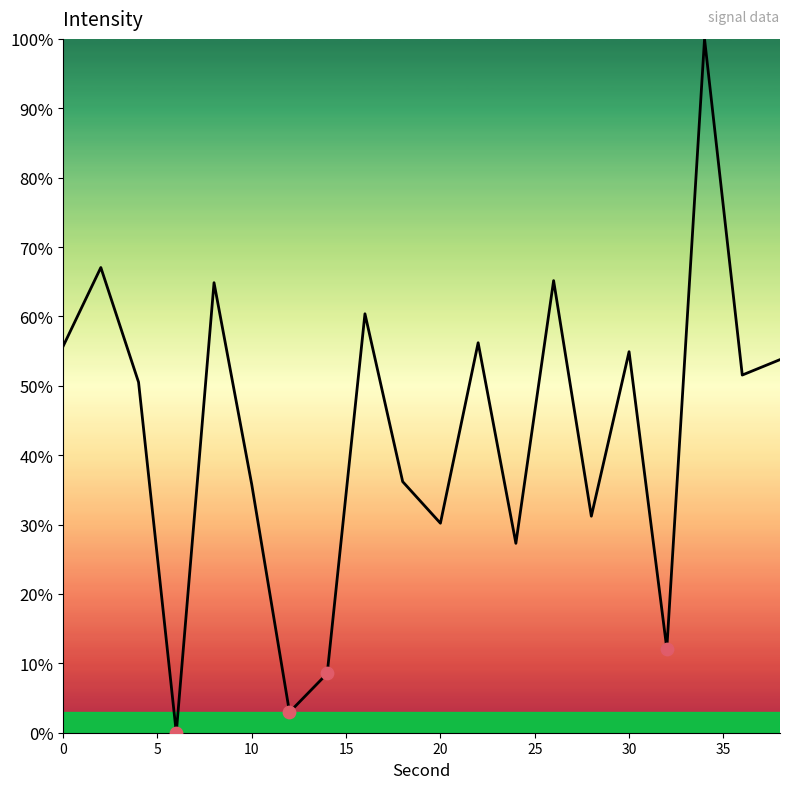

What is the difference between the maximum and minimum values?

100.0